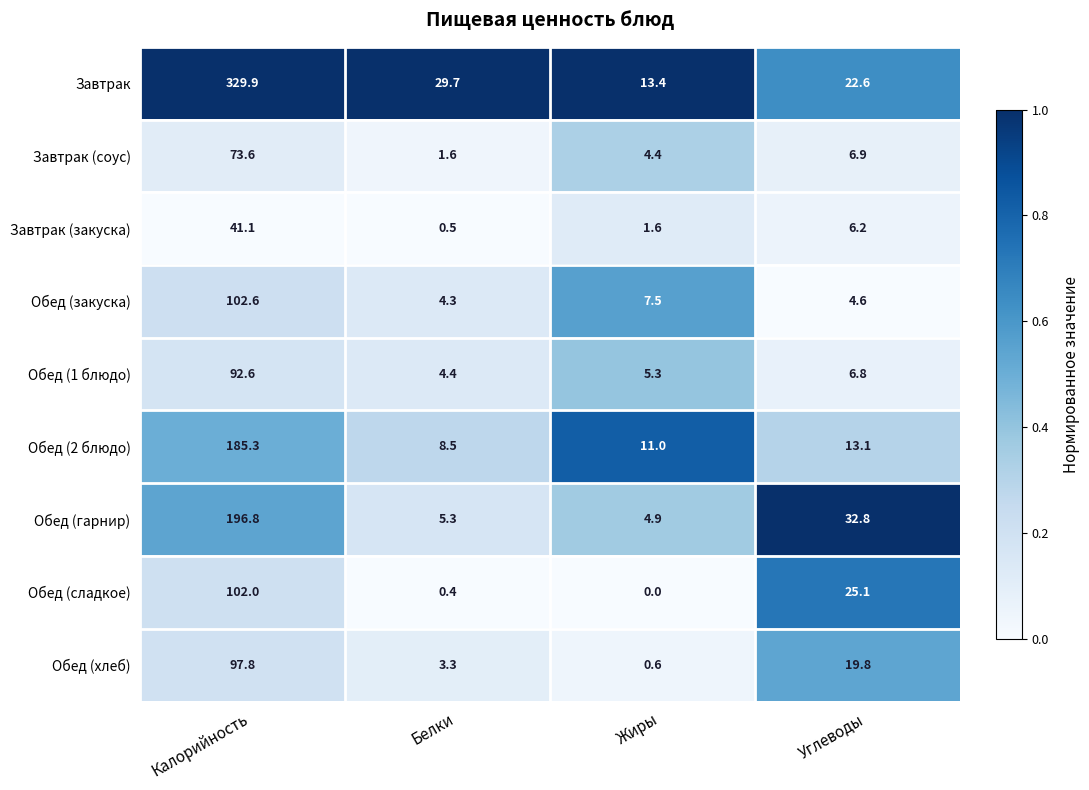

Which series has the largest range (max minus min)?

Завтрак